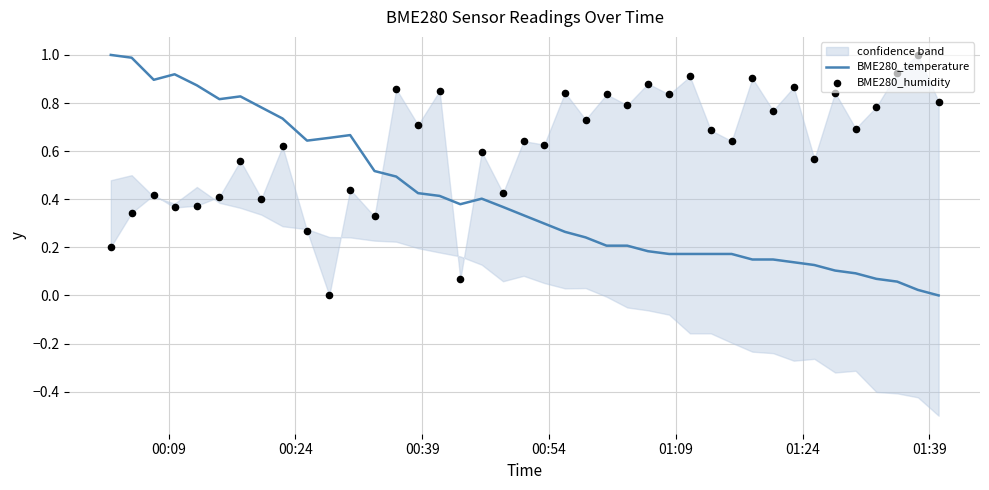

Which series contains the highest Y value?

BME280_temperature